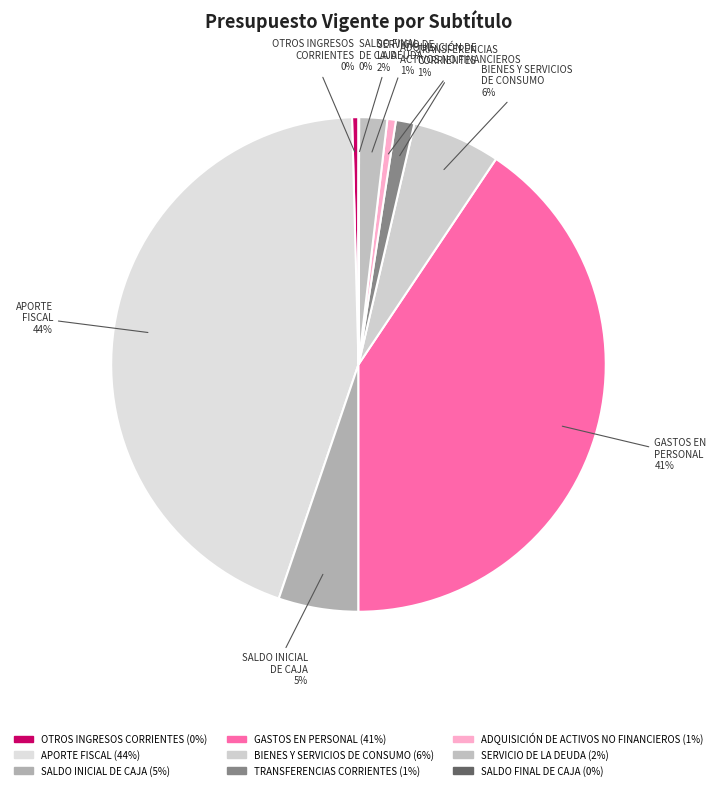

What is the largest slice in the pie chart?

APORTE FISCAL